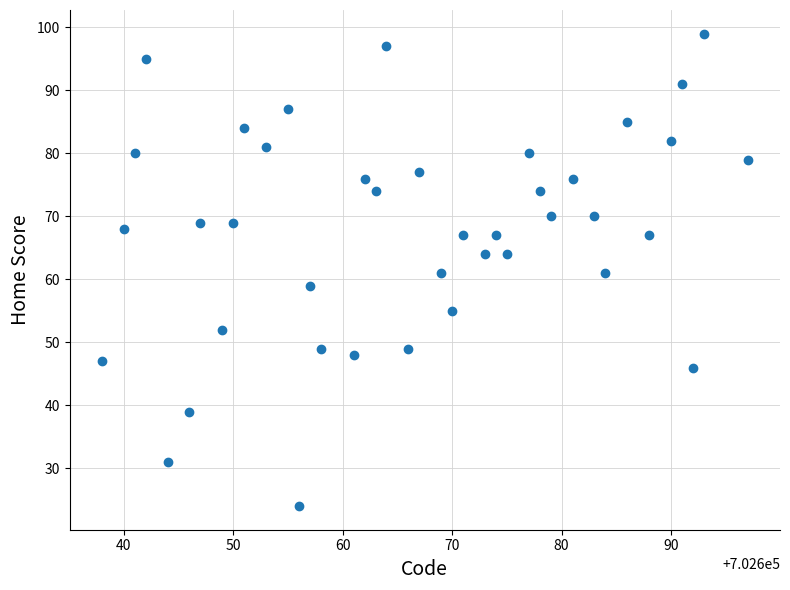

What is the range of X values (max minus min)?

59